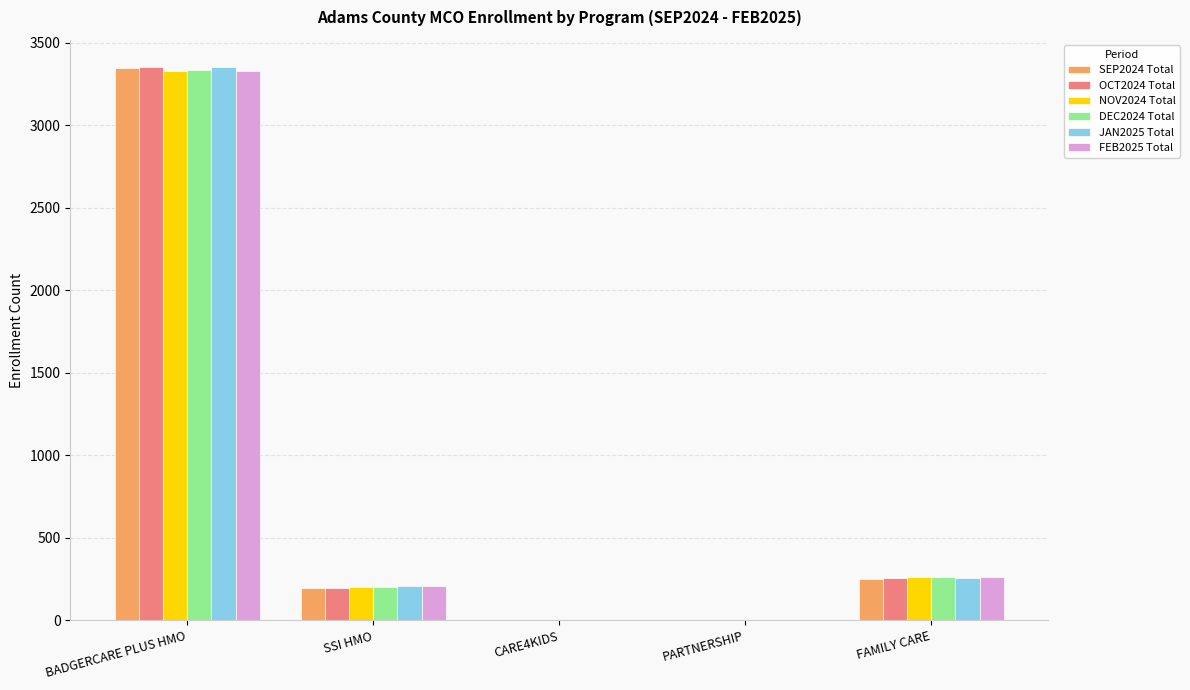

Which label corresponds to the largest value in the chart?

BADGERCARE PLUS HMO